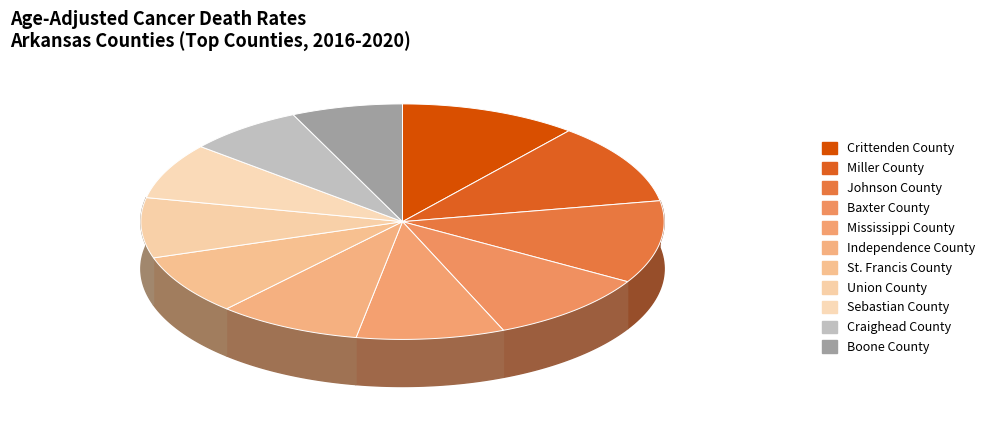

Between Crittenden County and Boone County, which is larger?

Crittenden County